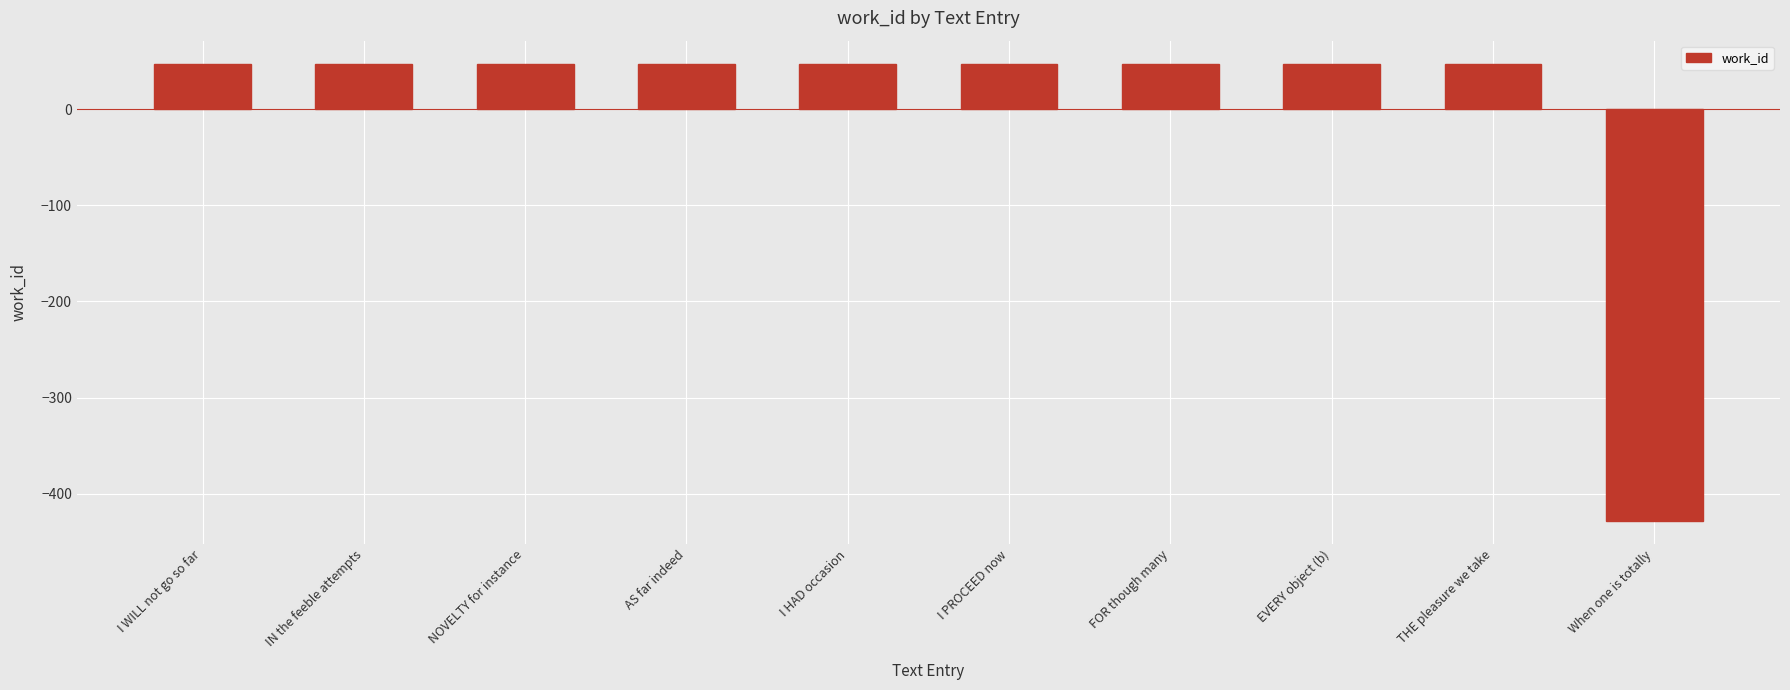

The value at I PROCEED now is 71.3. True or false?

False